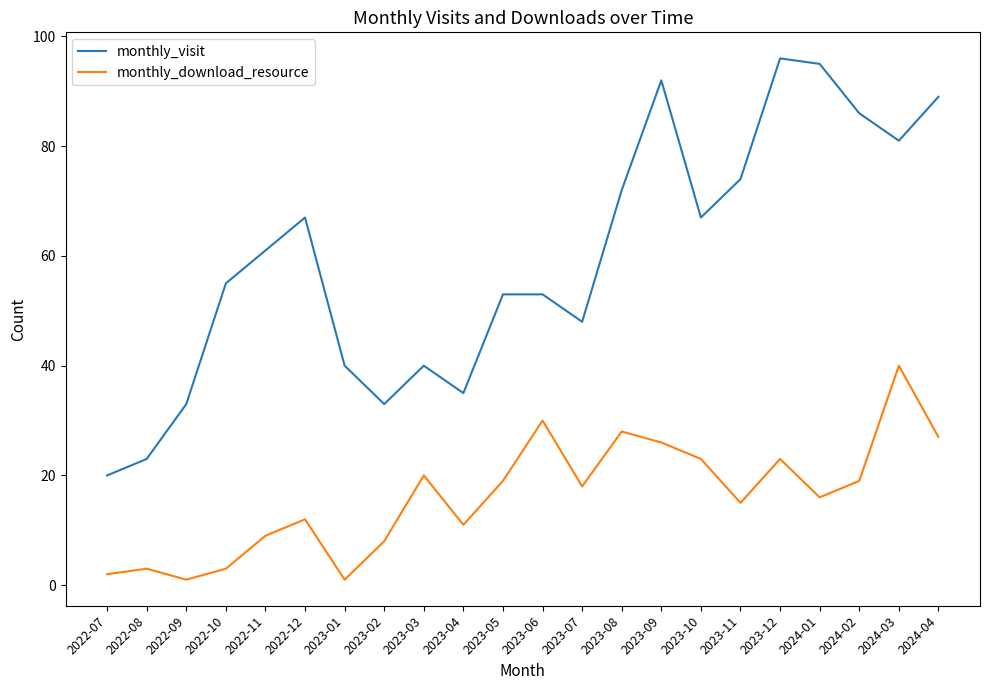

List the series in order of their overall mean, lowest first.

monthly_download_resource, monthly_visit